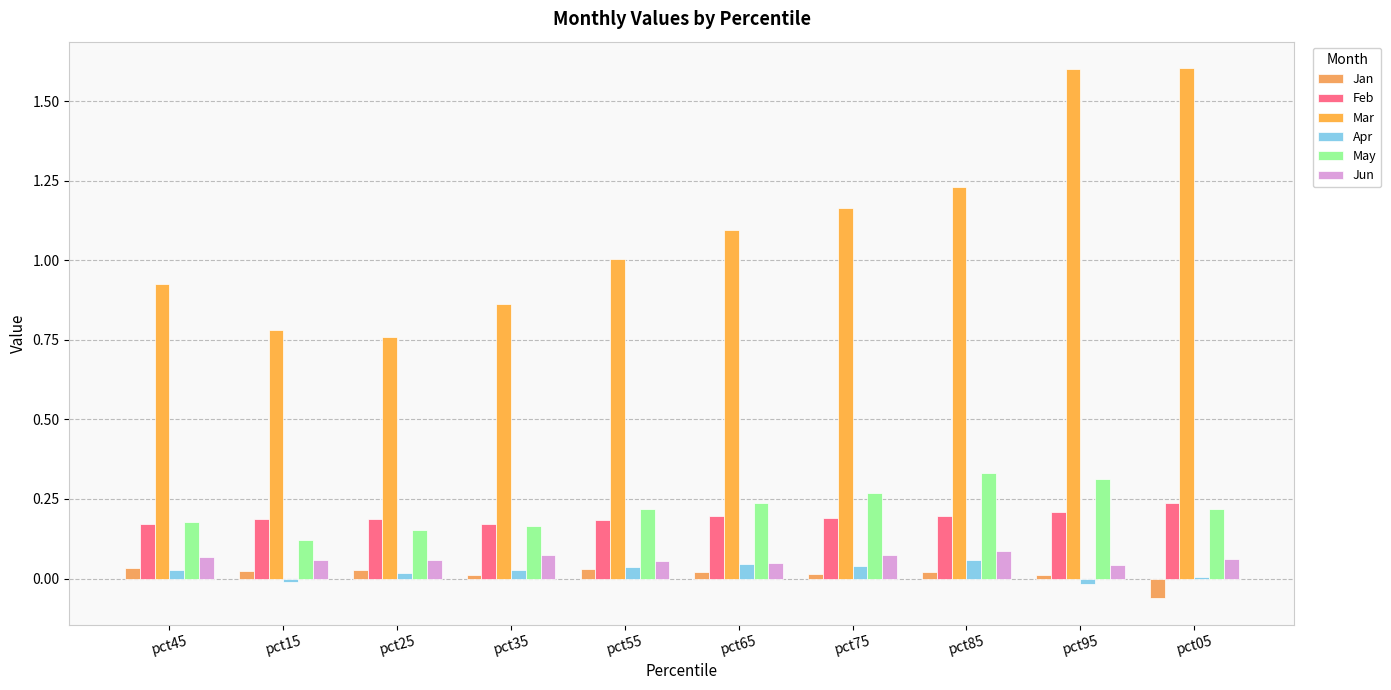

Which category has the highest value in the Mar series?

pct05